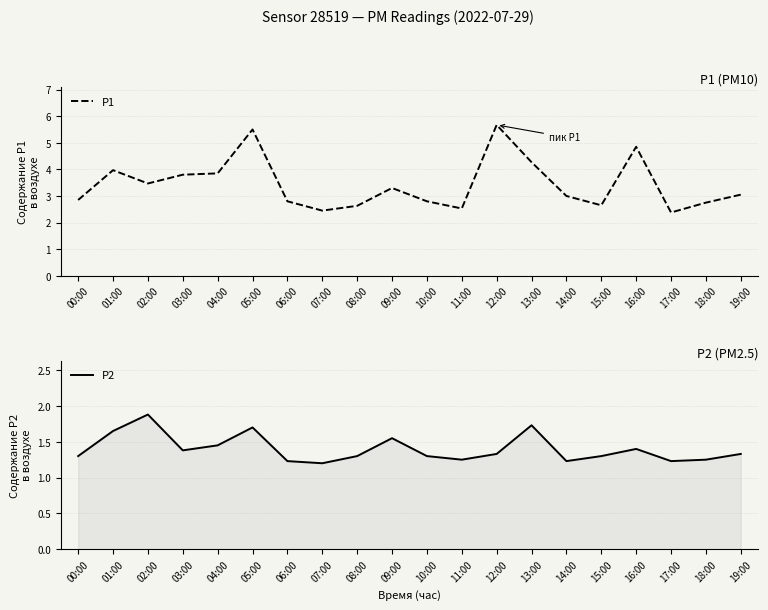

What is the value of the P2 point at the 12th from the left?

1.2